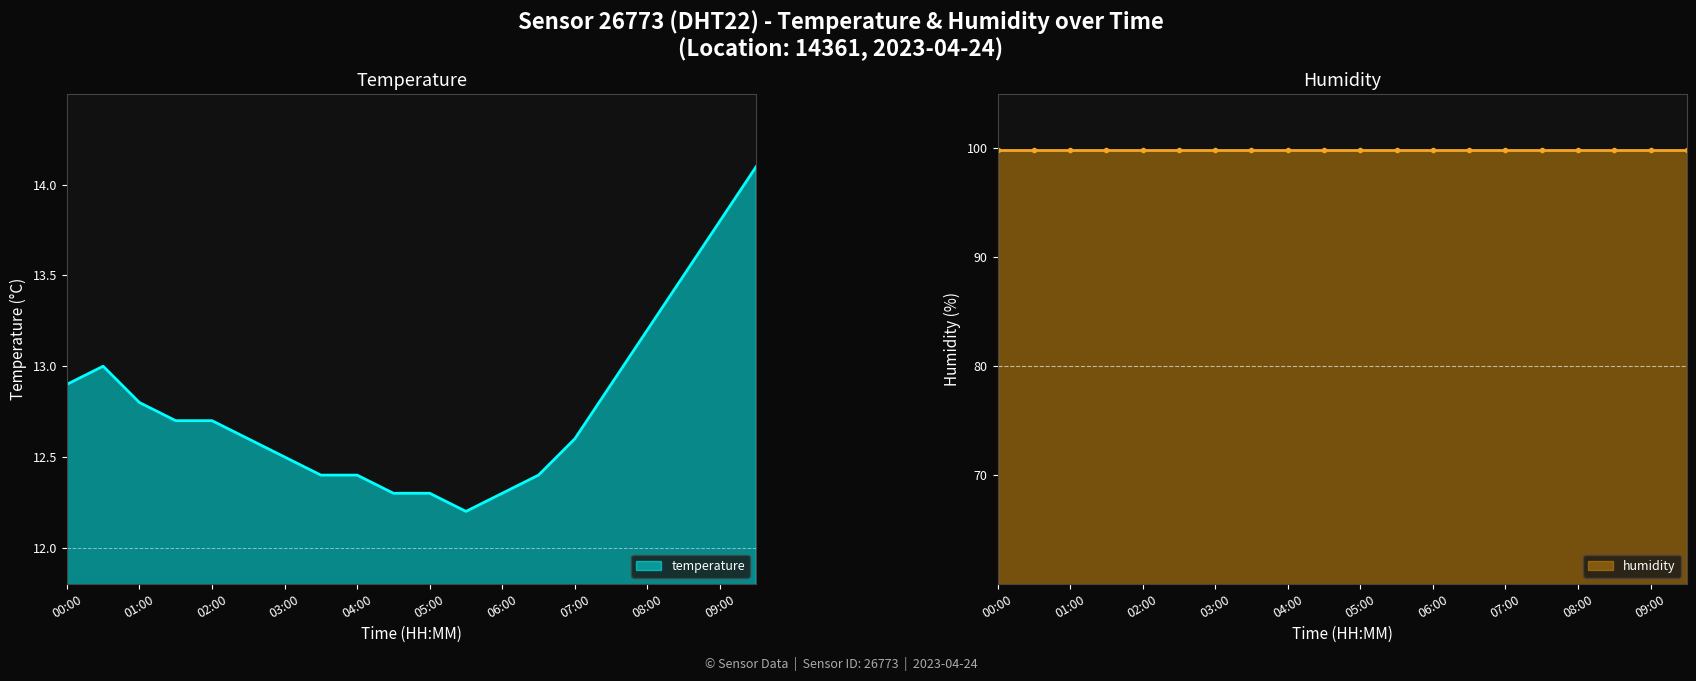

What is the label of the 14th point from the left?

06:30